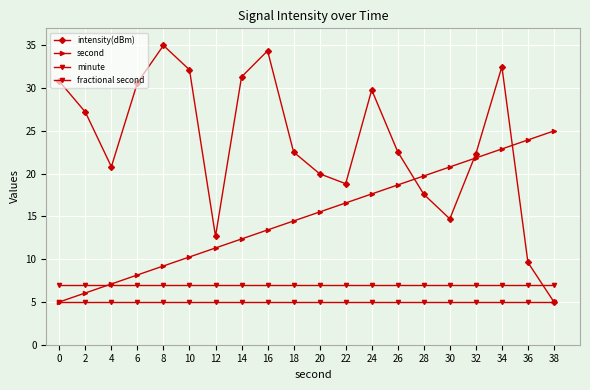

How many times do intensity(dBm) and fractional second cross each other?

1